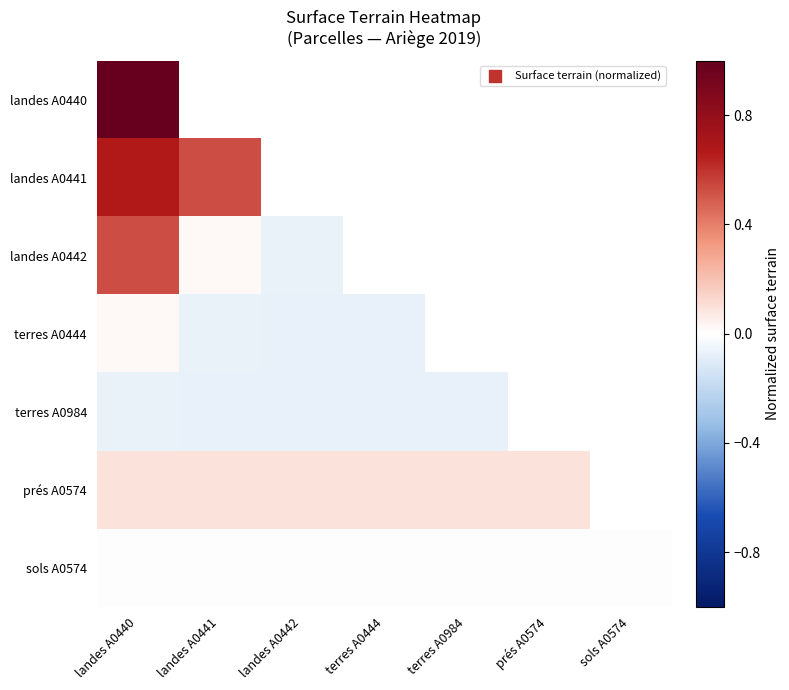

At how many categories does at least one series exceed 0?

6